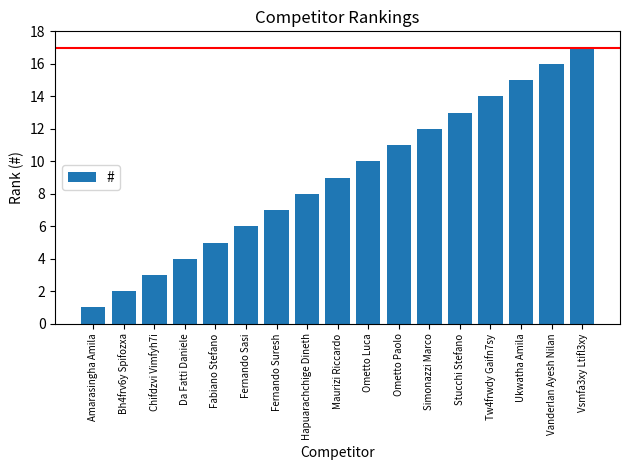

What is the greatest value displayed?

17